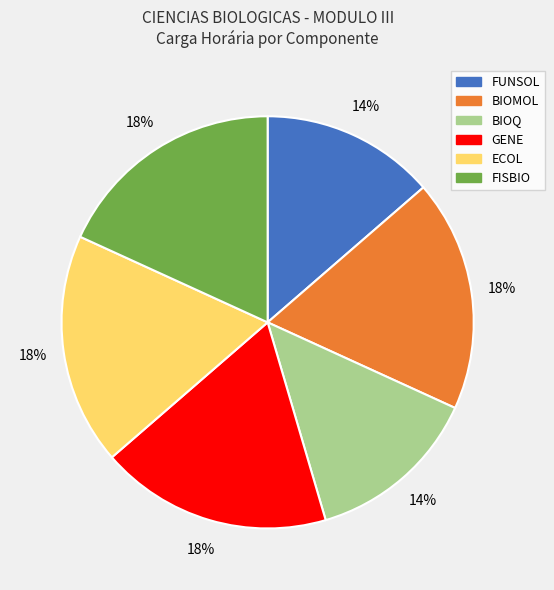

True or false: FISBIO accounts for 10% of the total.

False